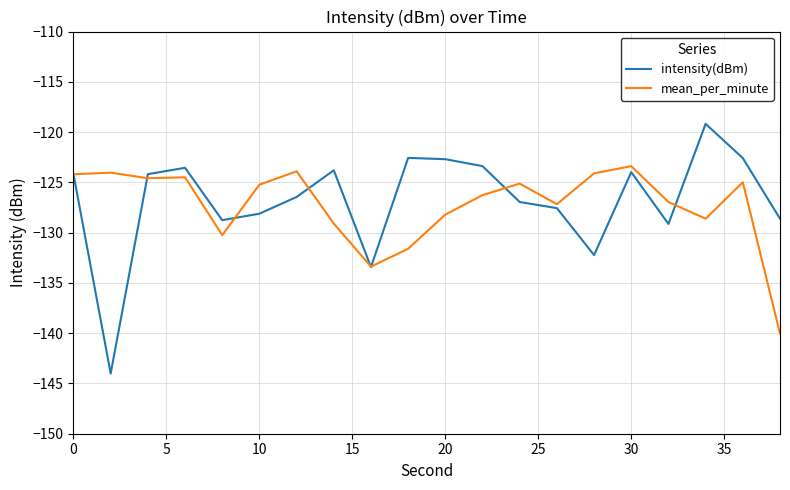

Which series has the largest range (max minus min)?

intensity(dBm)